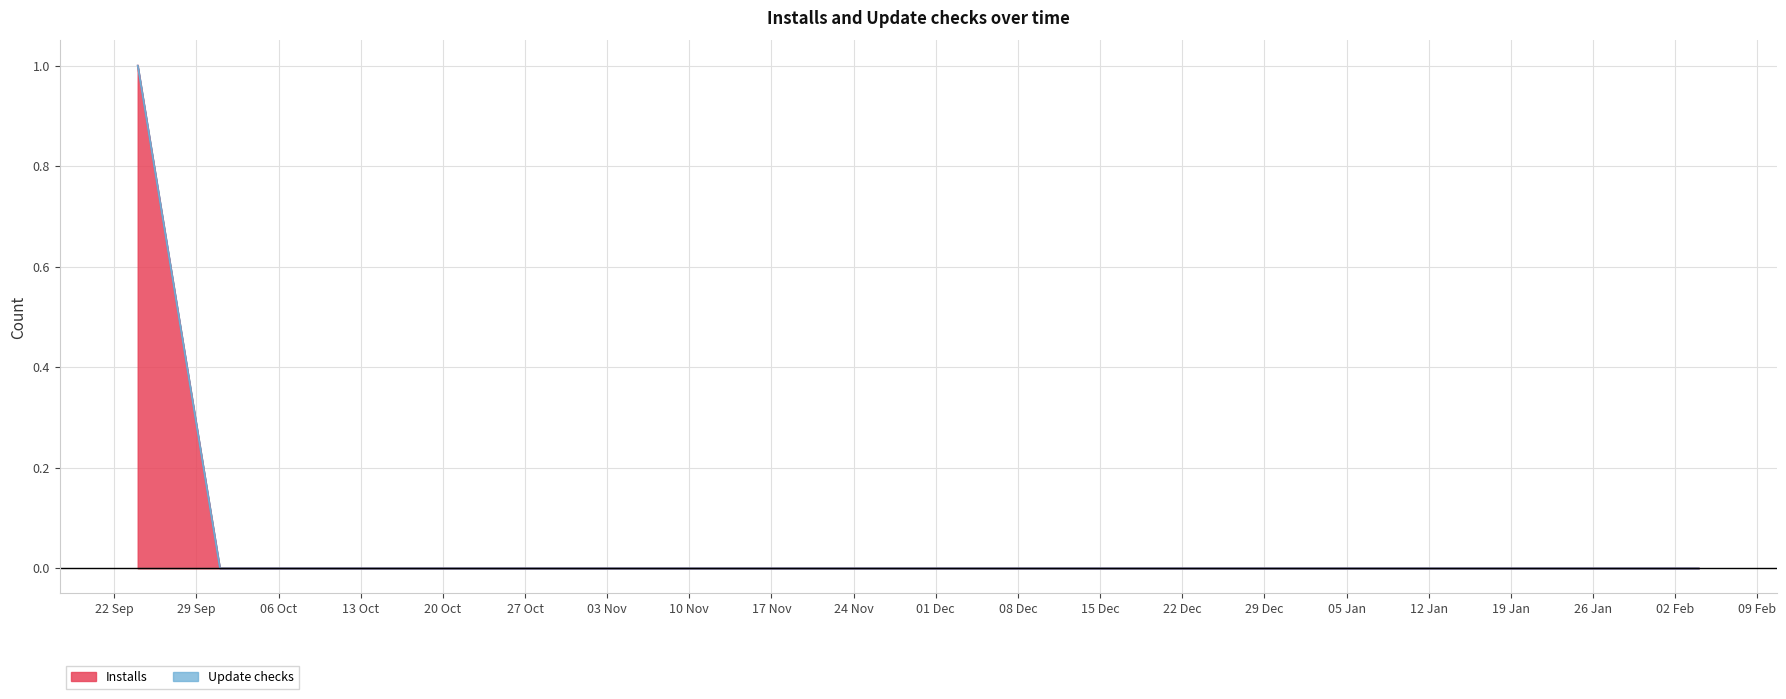

Reading left to right, list all the values displayed in this chart.

1	0	0	0	0	0	0	0	0	0	0	0	0	0	0	0	0	0	0	0